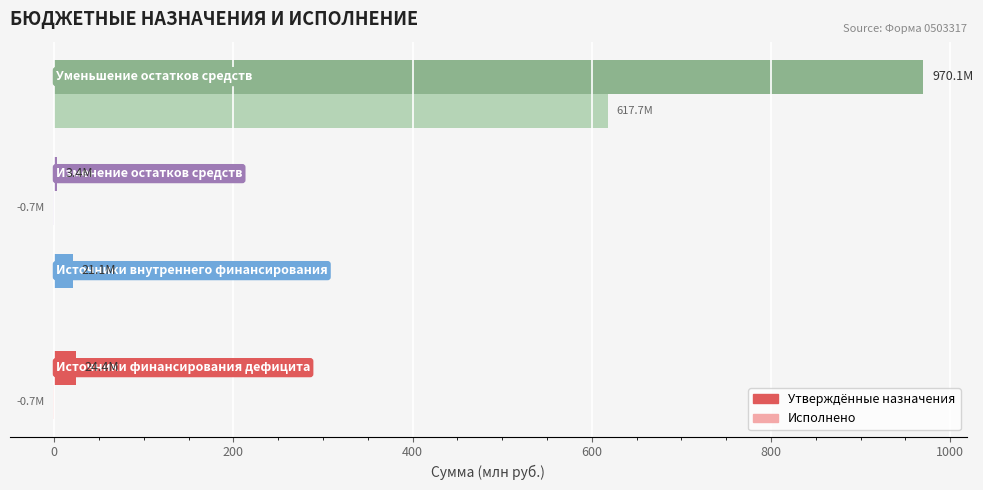

How many categories are shown in the chart?

4